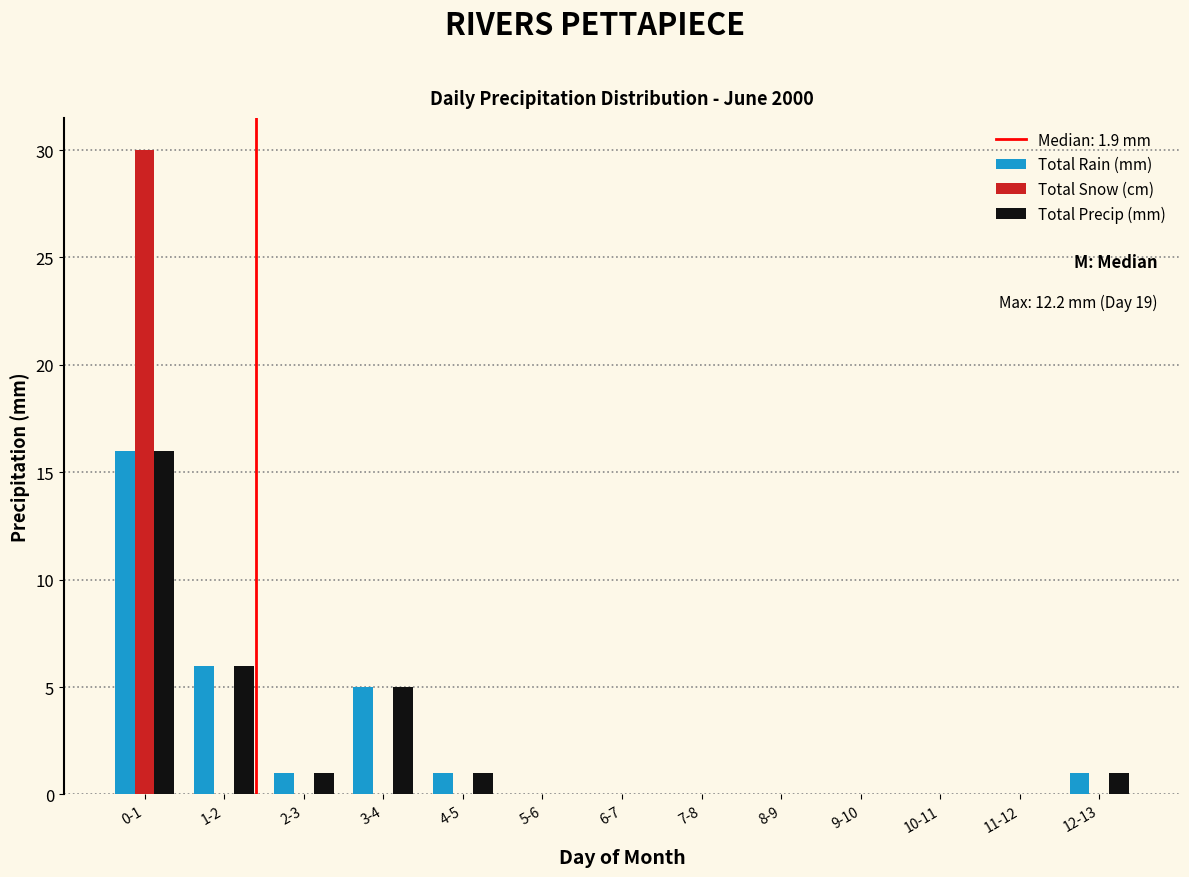

What is the sum of all Total Precip (mm) values?

30